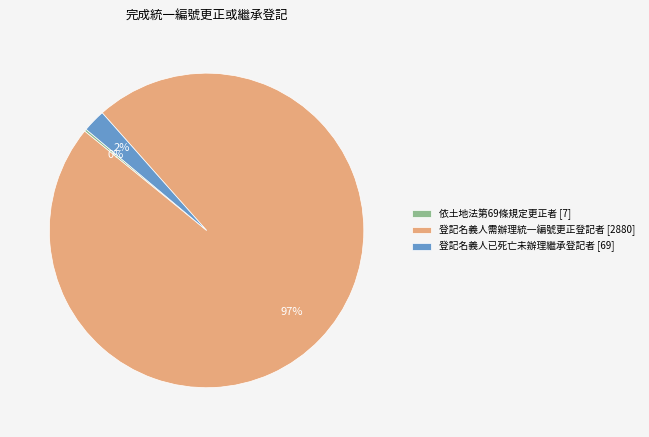

The 登記名義人已死亡未辦理繼承登記者 slice represents 2% of the pie. True or false?

True